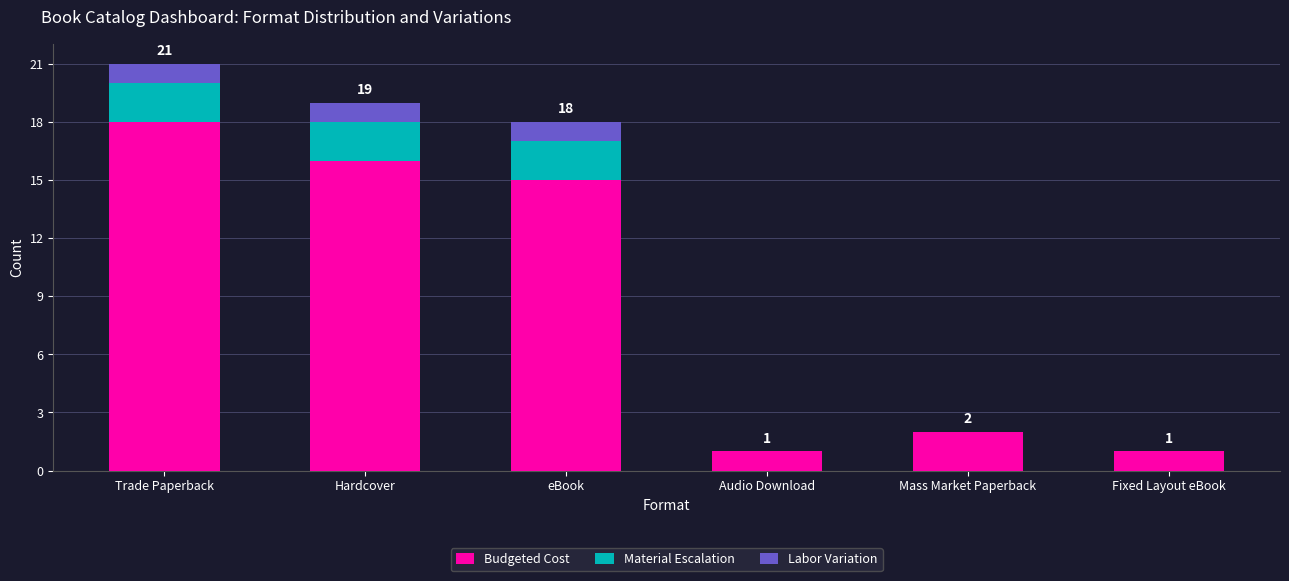

At which category is the sum across all series the highest?

Trade Paperback